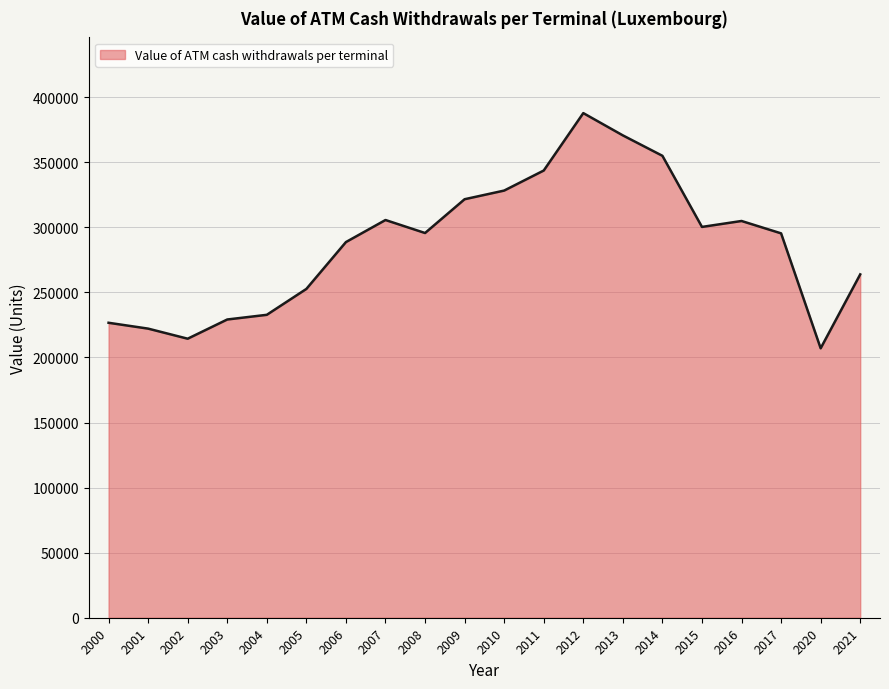

Reading left to right, what are all the values shown in this chart?

226633.8	222138.0	214386.7	229149.9	232748.1	252637.0	288638.8	305588.9	295597.7	321559.4	328209.6	343612.3	387733.6	370610.9	354921.6	300280.5	304839.9	295333.2	207021.1	263805.9